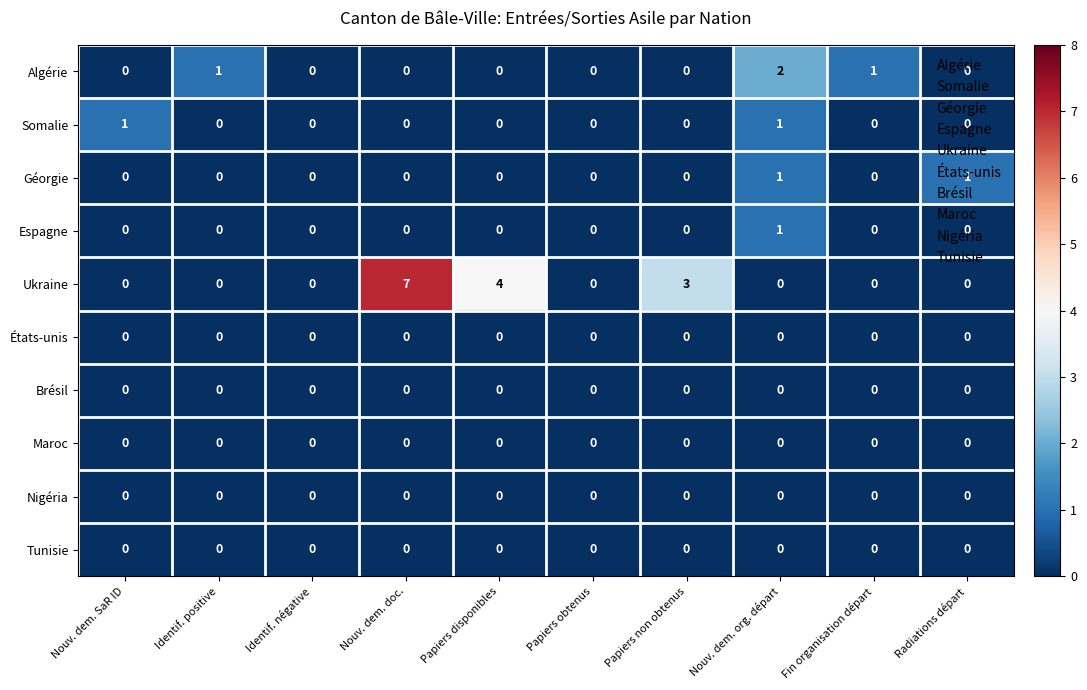

How many series are shown in this chart?

10